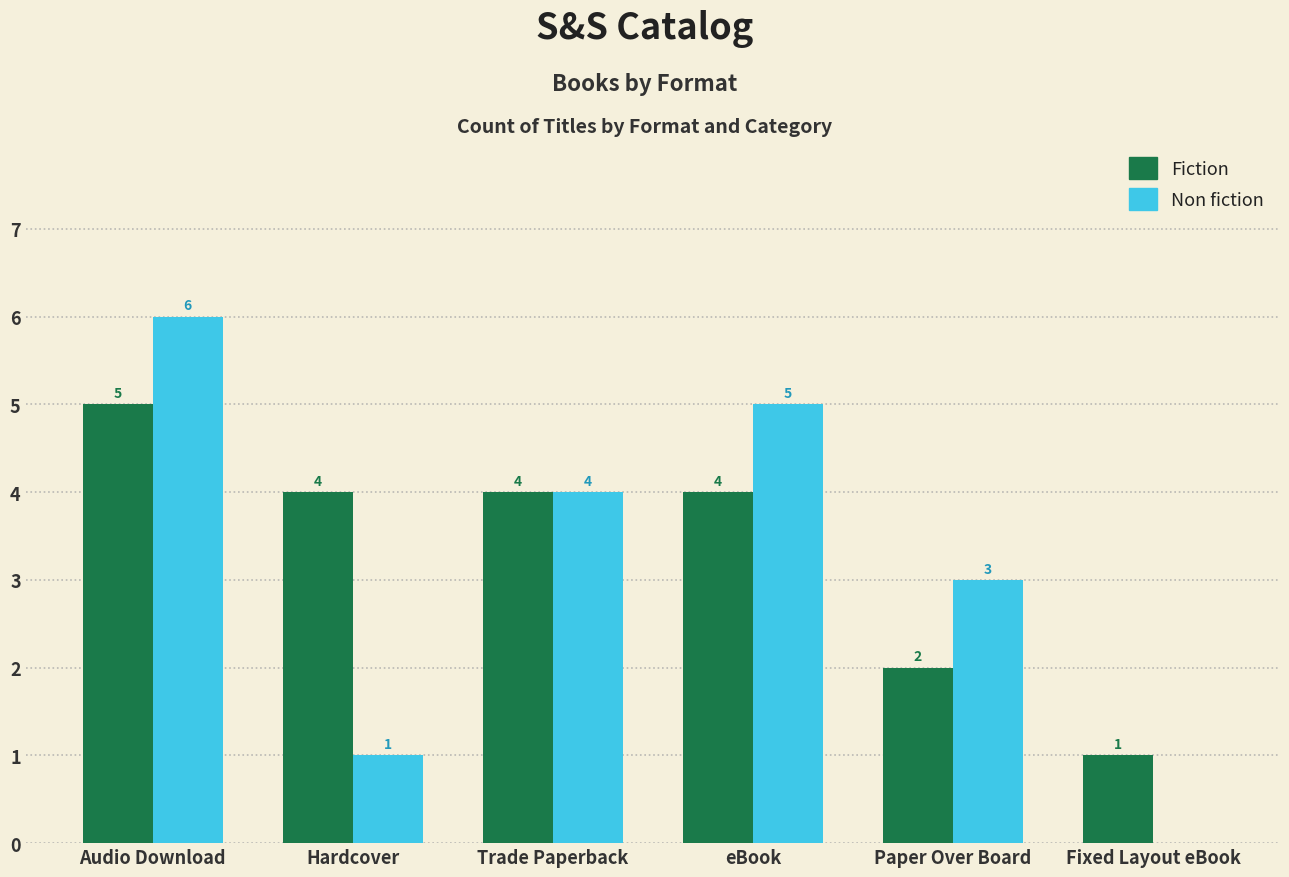

How many distinct data groups are displayed?

2